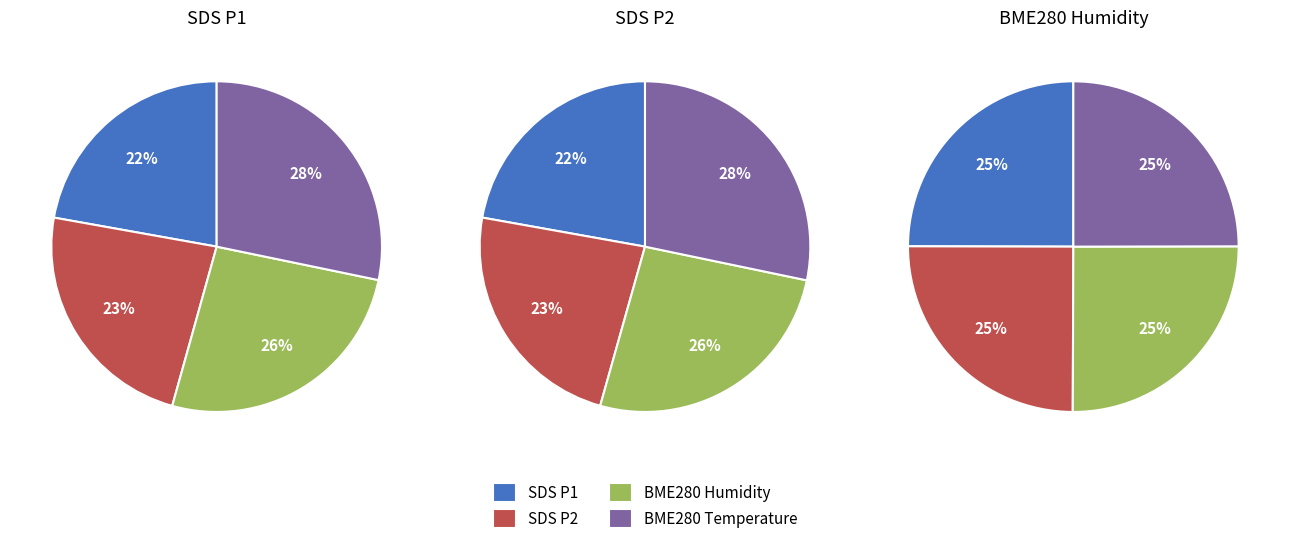

Is 29 the majority of the pie?

No